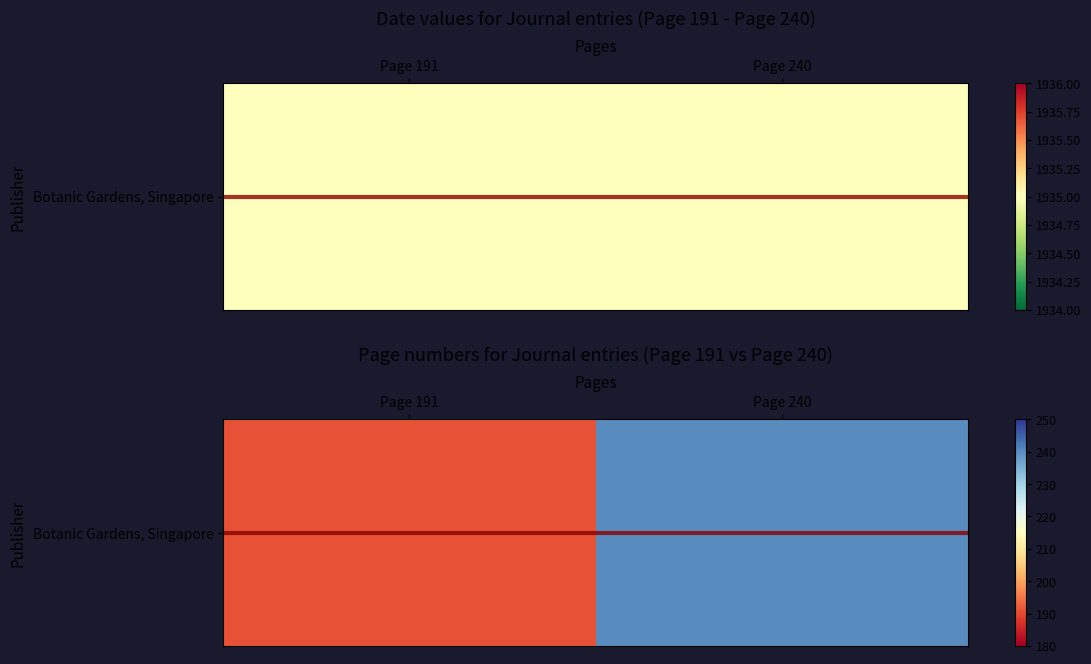

What is the change in value from Page 191 to Page 240?

+49